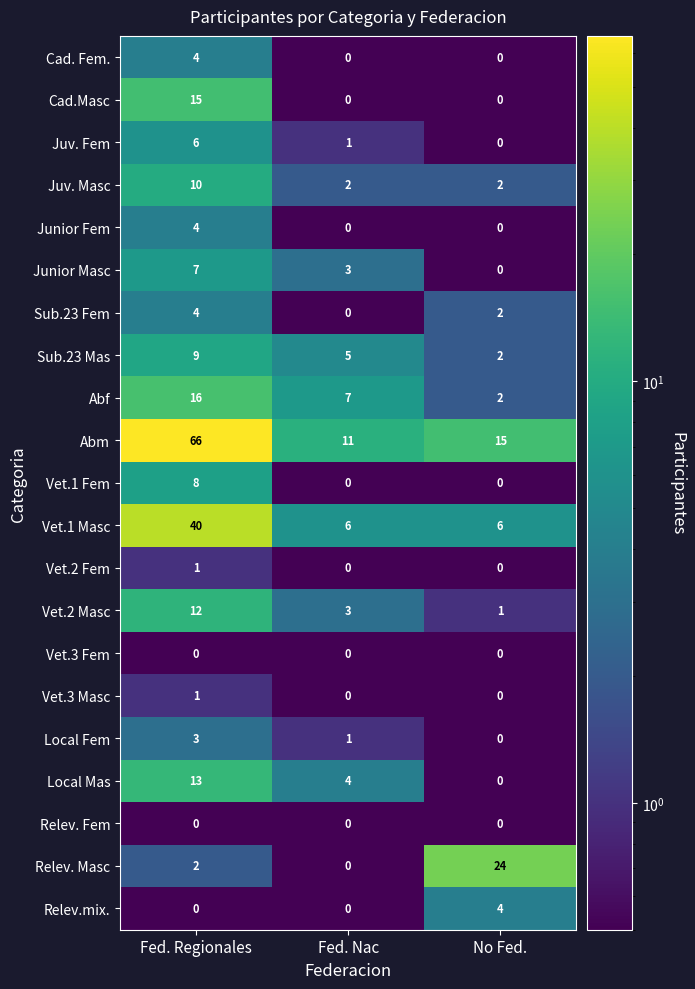

List the labels in order of Junior Masc value, smallest first.

No Fed., Fed. Nac, Fed. Regionales